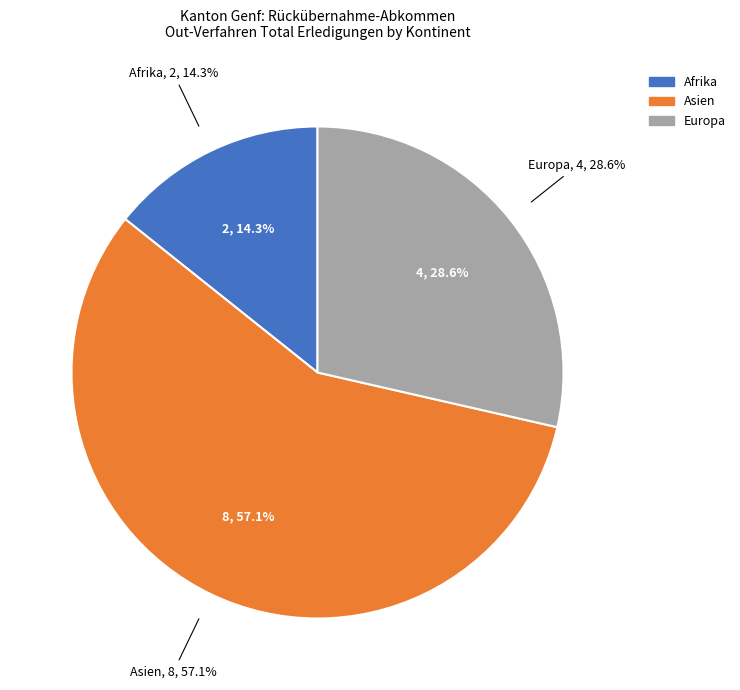

What is the change in value from Afrika to Europa?

+2